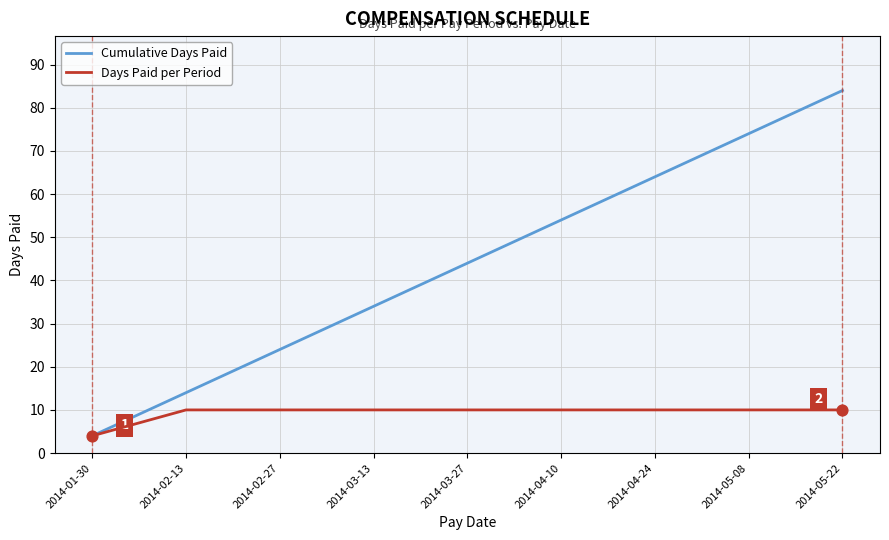

Which series has the widest spread of values?

Cumulative Days Paid